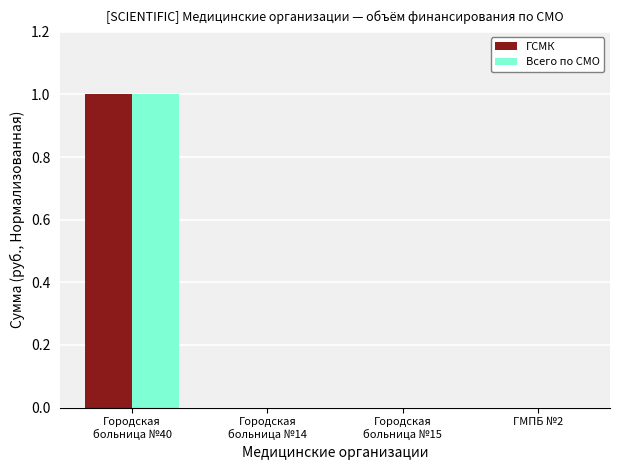

Is it true that Всего по СМО equals 0 at ГМПБ №2?

True